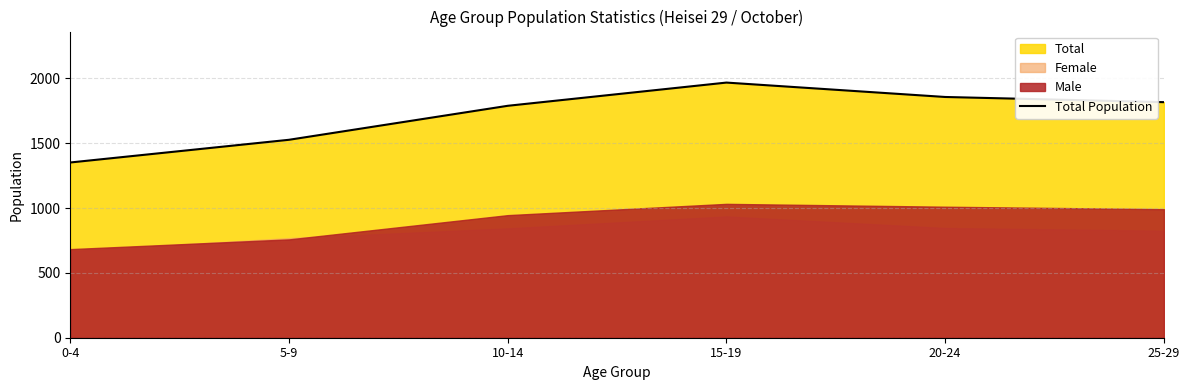

Where is the data nearest to the value 1659?

10-14